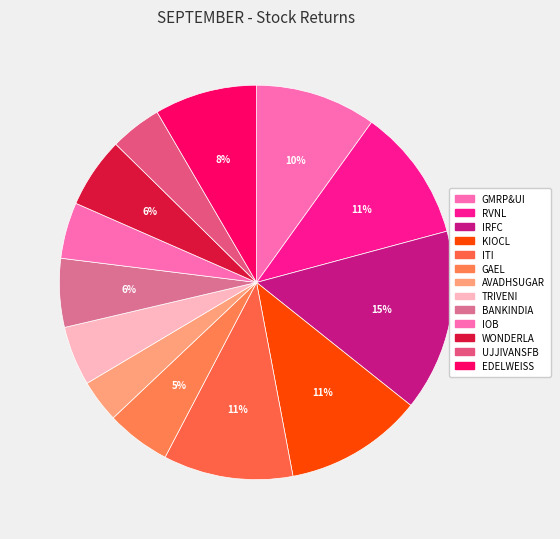

How many segments does this pie chart have?

13